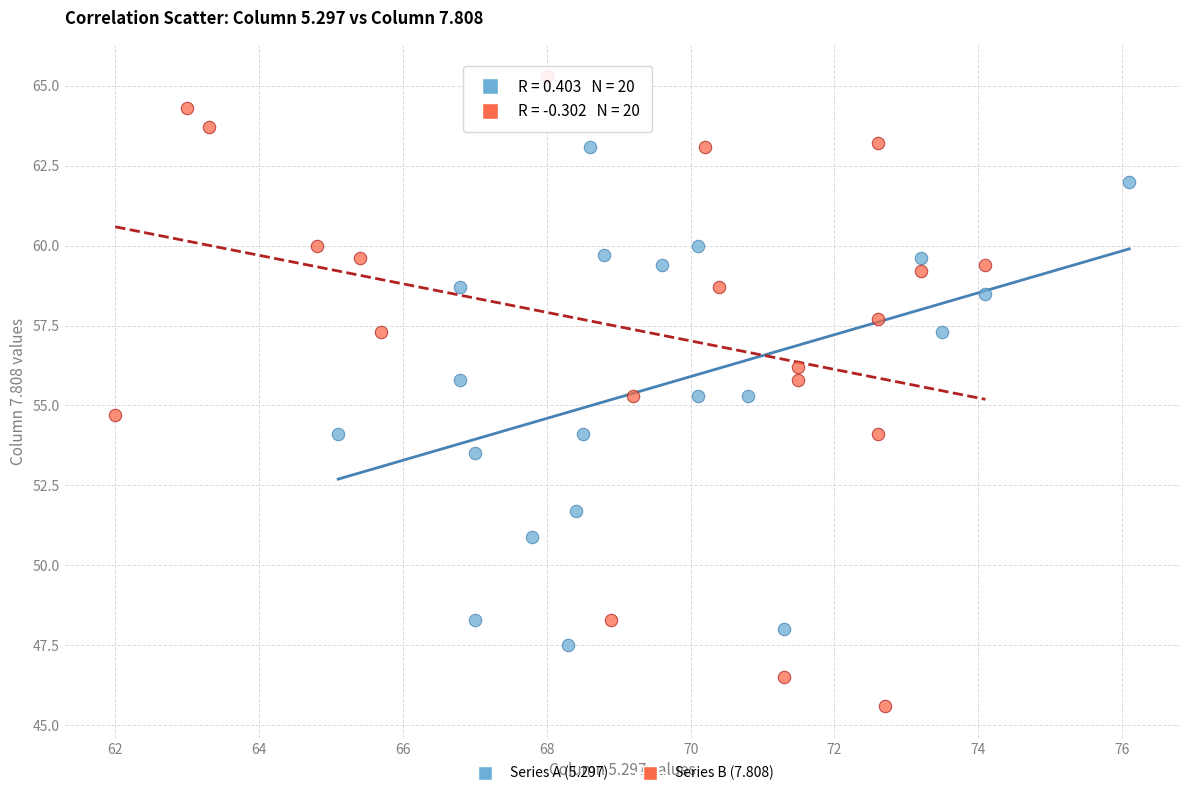

Which series reaches the minimum Y coordinate?

Series B (7.808)